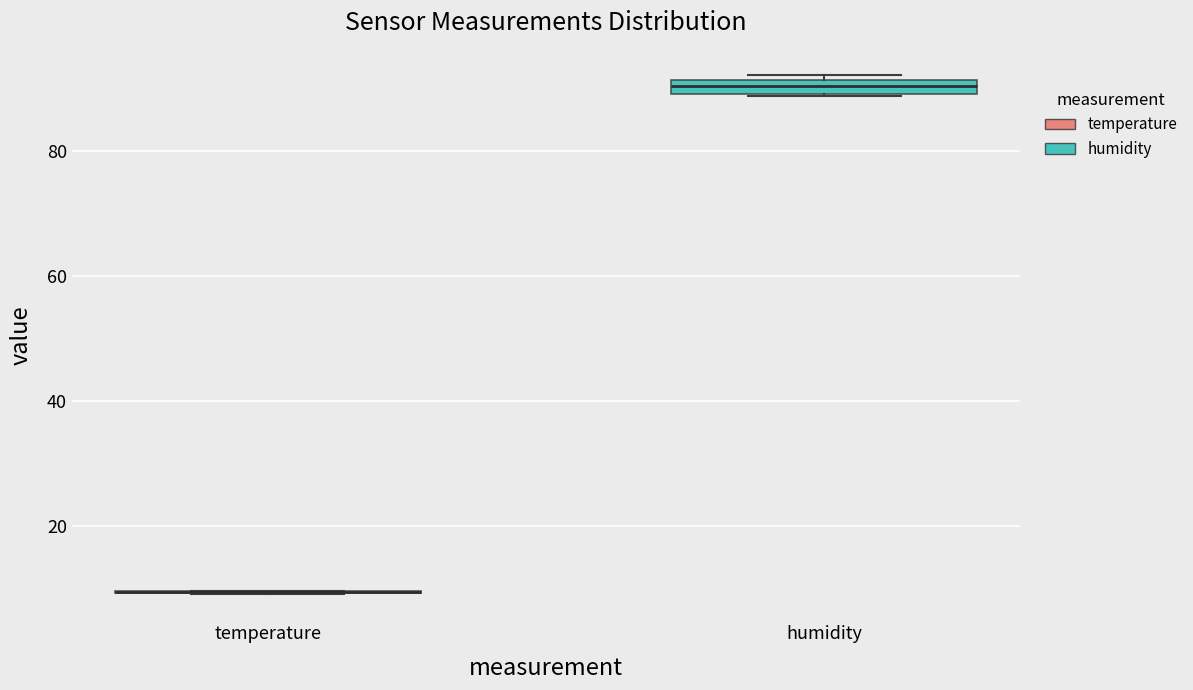

Which box is the tallest, from its lower edge to its upper edge?

humidity